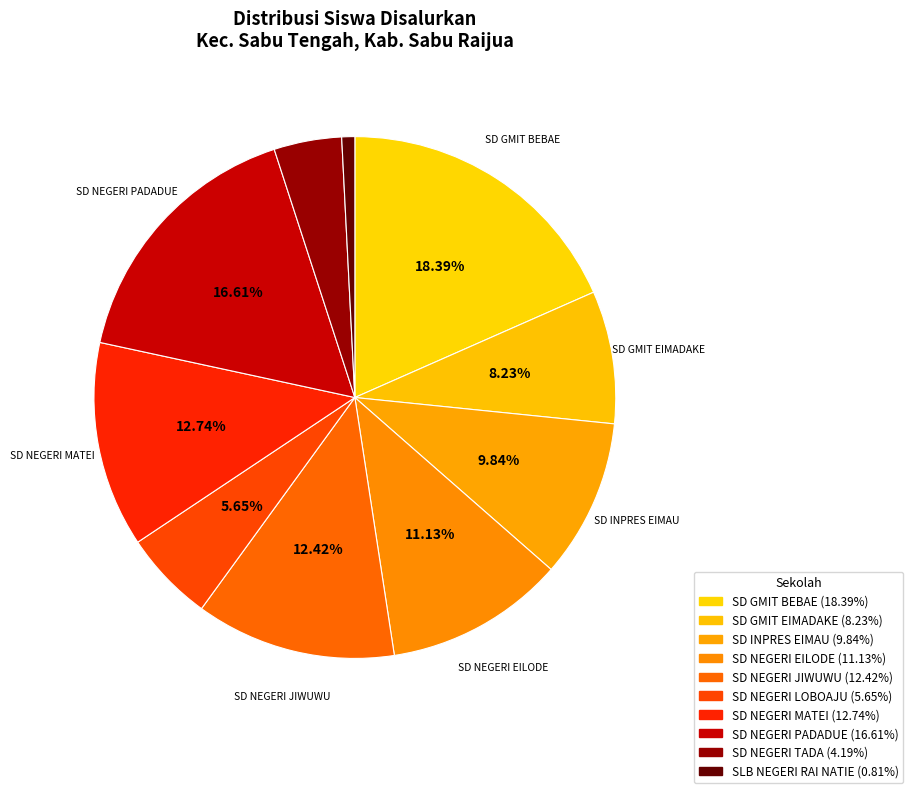

True or false: SD INPRES EIMAU accounts for 21% of the total.

False